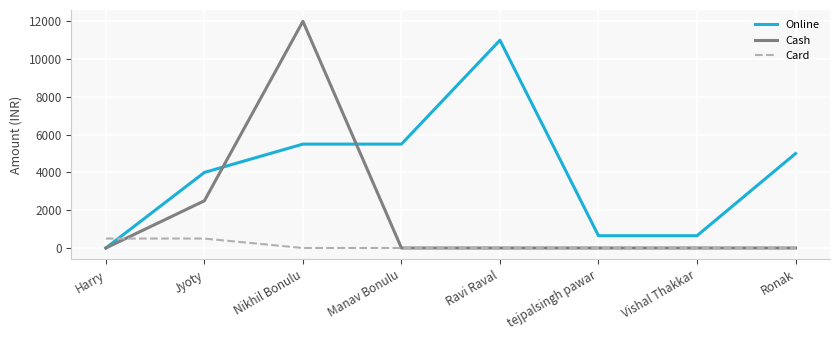

How many Card values are between 0 and 500?

8